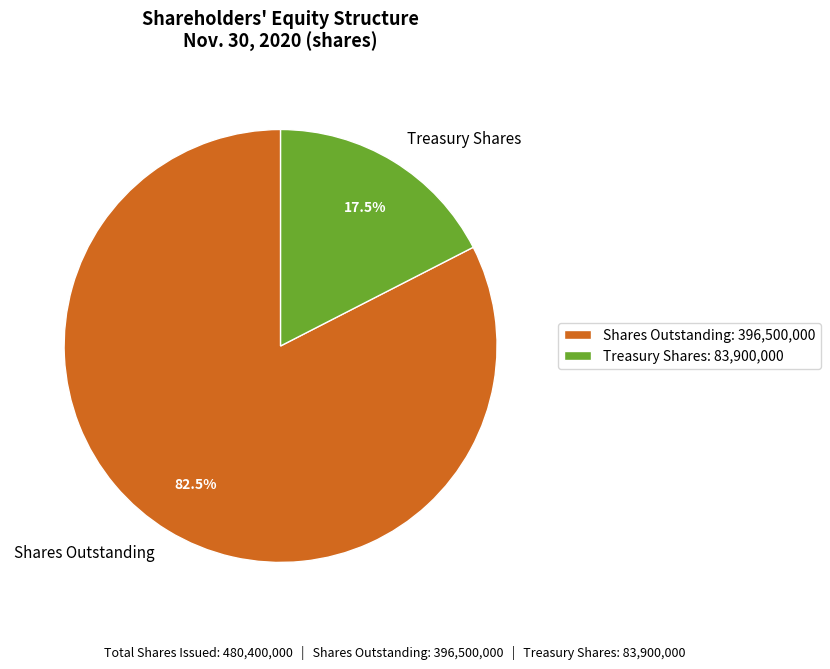

Combined, what portion of the pie is Shares Outstanding and Treasury Shares?

100.0%